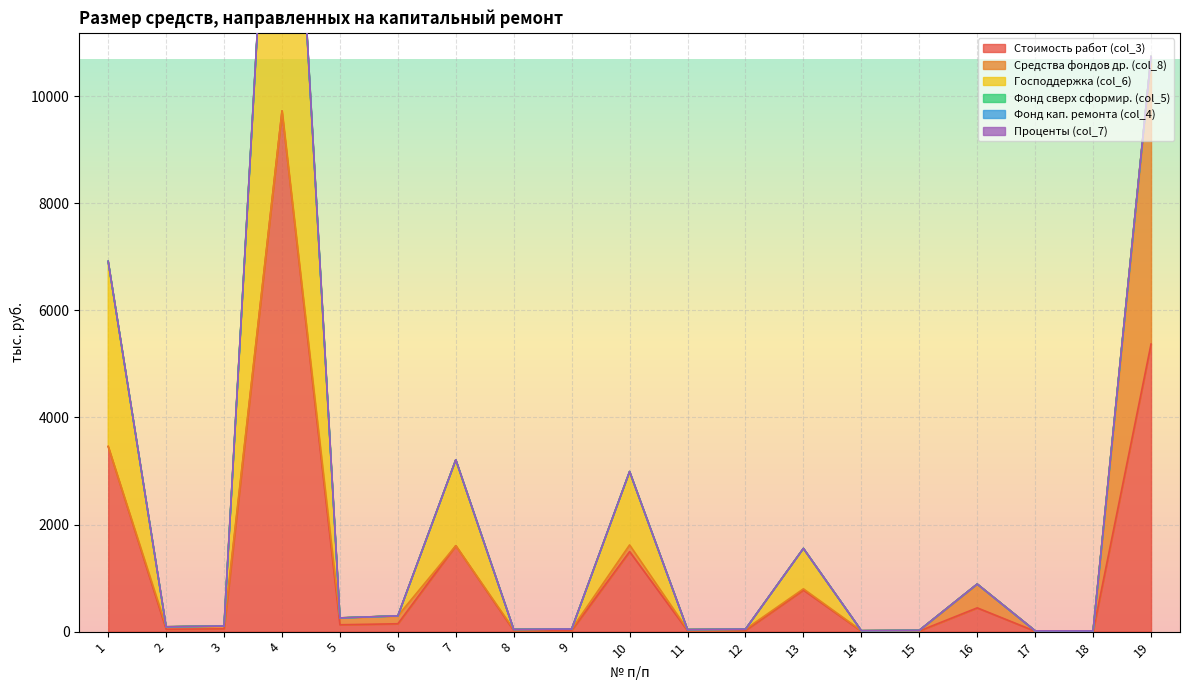

True or false: Проценты (col_7) and Средства фондов др. (col_8) intersect in this chart.

False